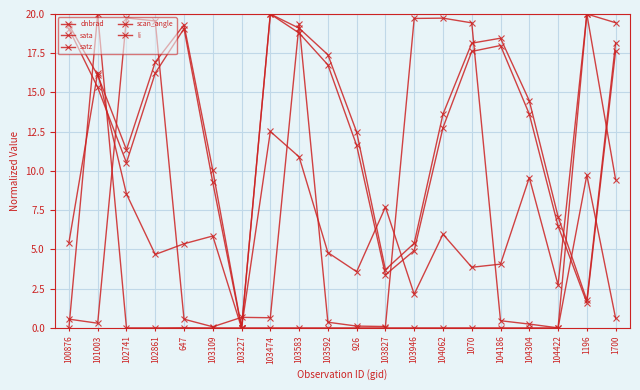

How many distinct data groups are displayed?

5